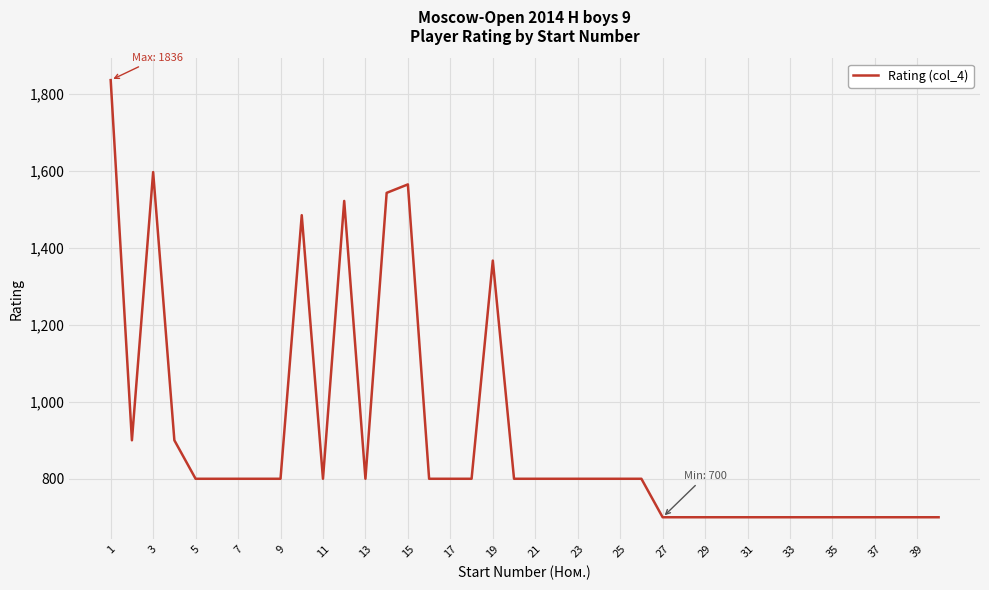

What is the difference between the maximum and minimum values?

1136